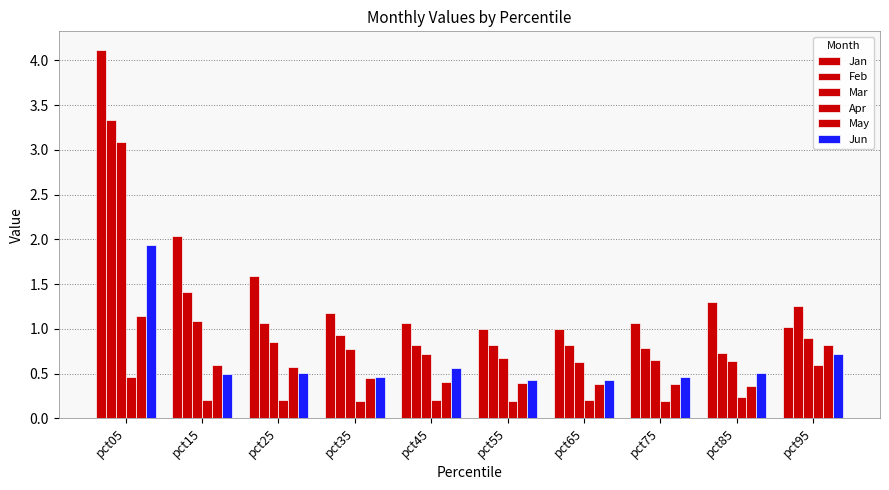

What is the approximate value of Jan at pct25?

1.6